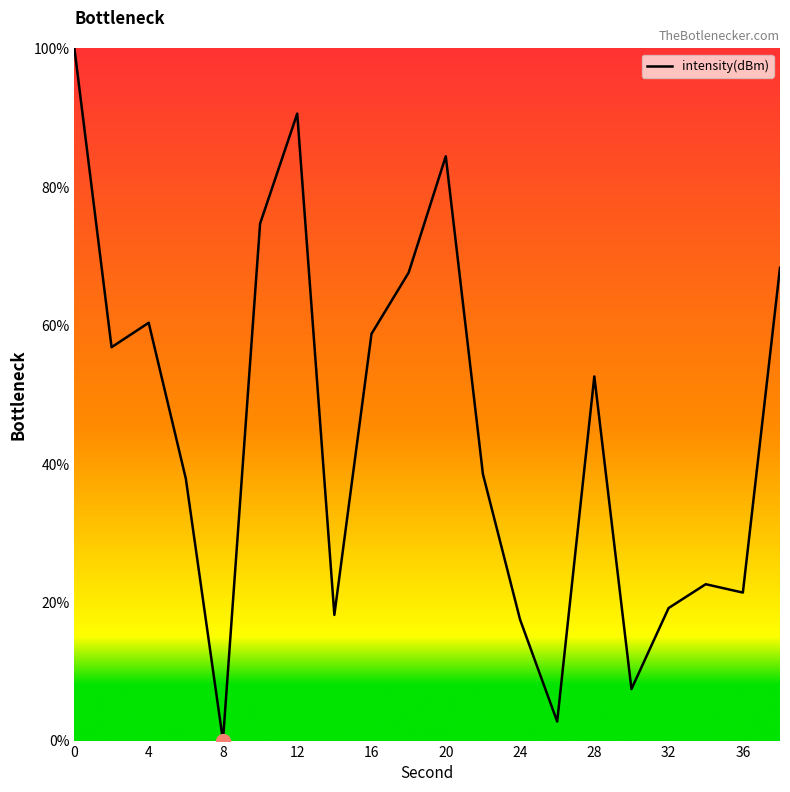

What is the difference between the maximum and minimum values?

100.0